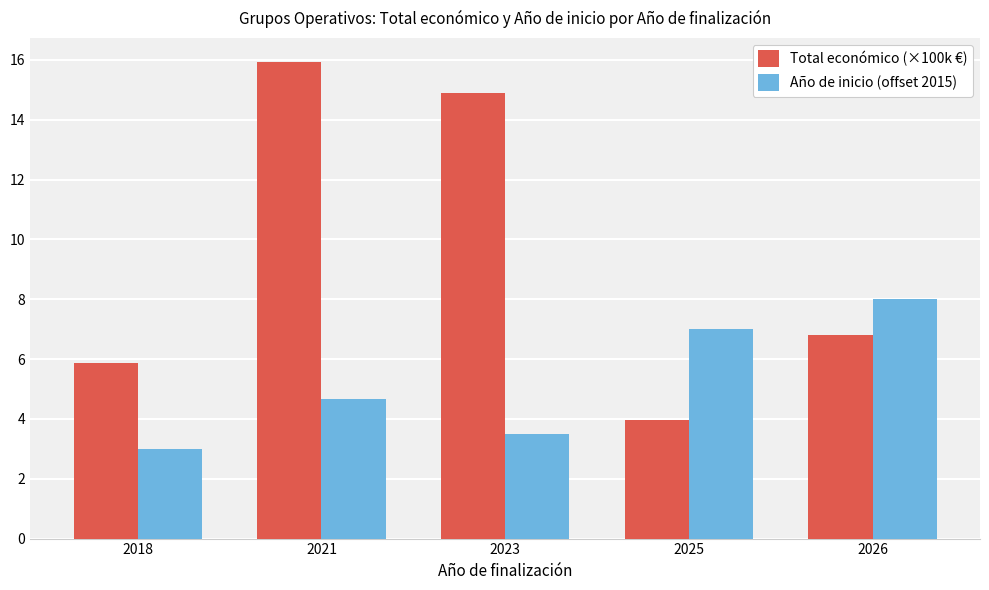

Where does the Total económico (×100k €) series first go above 6?

2021